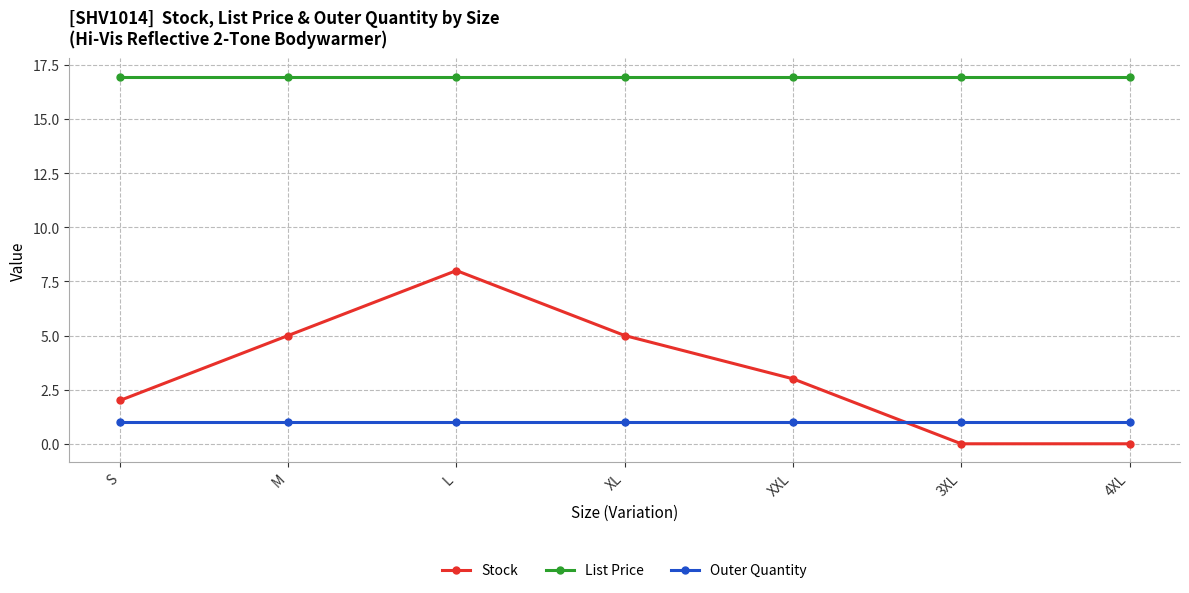

At XXL, list the series in order from largest to smallest.

List Price, Stock, Outer Quantity